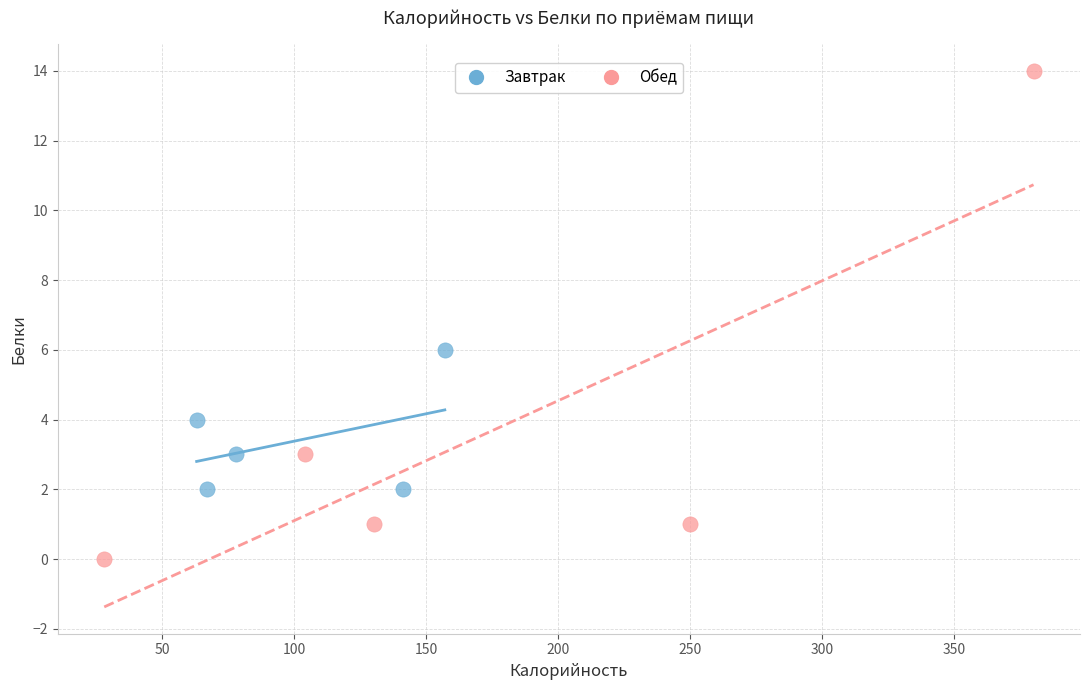

Which series has the widest spread of Y values?

Обед